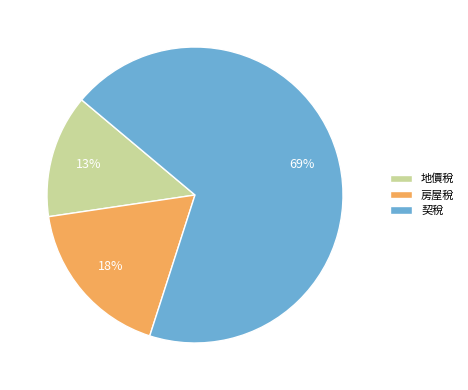

Which slice is the smallest?

地價稅